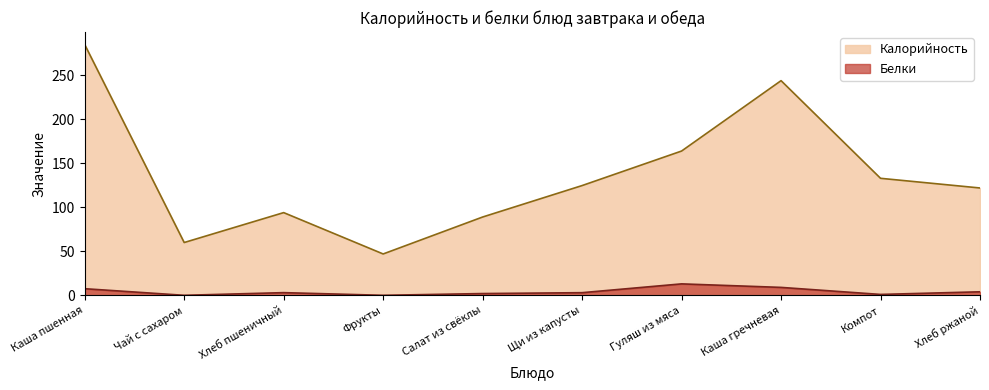

Reading right to left, transcribe all the data shown in this chart.

Калорийность: Хлеб ржаной=122.0	Компот=133.0	Каша гречневая=244.0	Гуляш из мяса=164.0	Щи из капусты=124.8	Салат из свёклы=89.0	Фрукты=47.0	Хлеб пшеничный=94.0	Чай с сахаром=60.0	Каша пшенная=285.0
Белки: Хлеб ржаной=4.0	Компот=1.0	Каша гречневая=9.0	Гуляш из мяса=13.0	Щи из капусты=3.0	Салат из свёклы=2.0	Фрукты=0.0	Хлеб пшеничный=3.0	Чай с сахаром=0.0	Каша пшенная=7.5